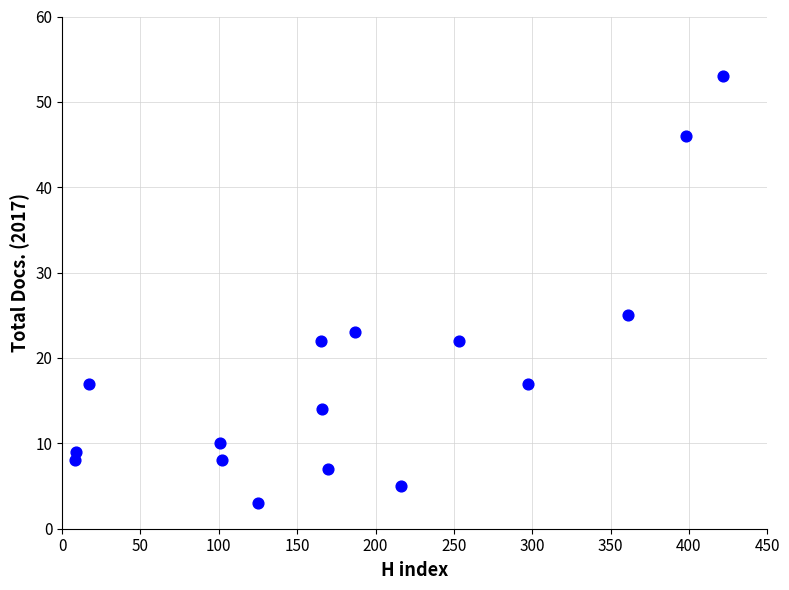

What is the range of Y values (max minus min)?

50